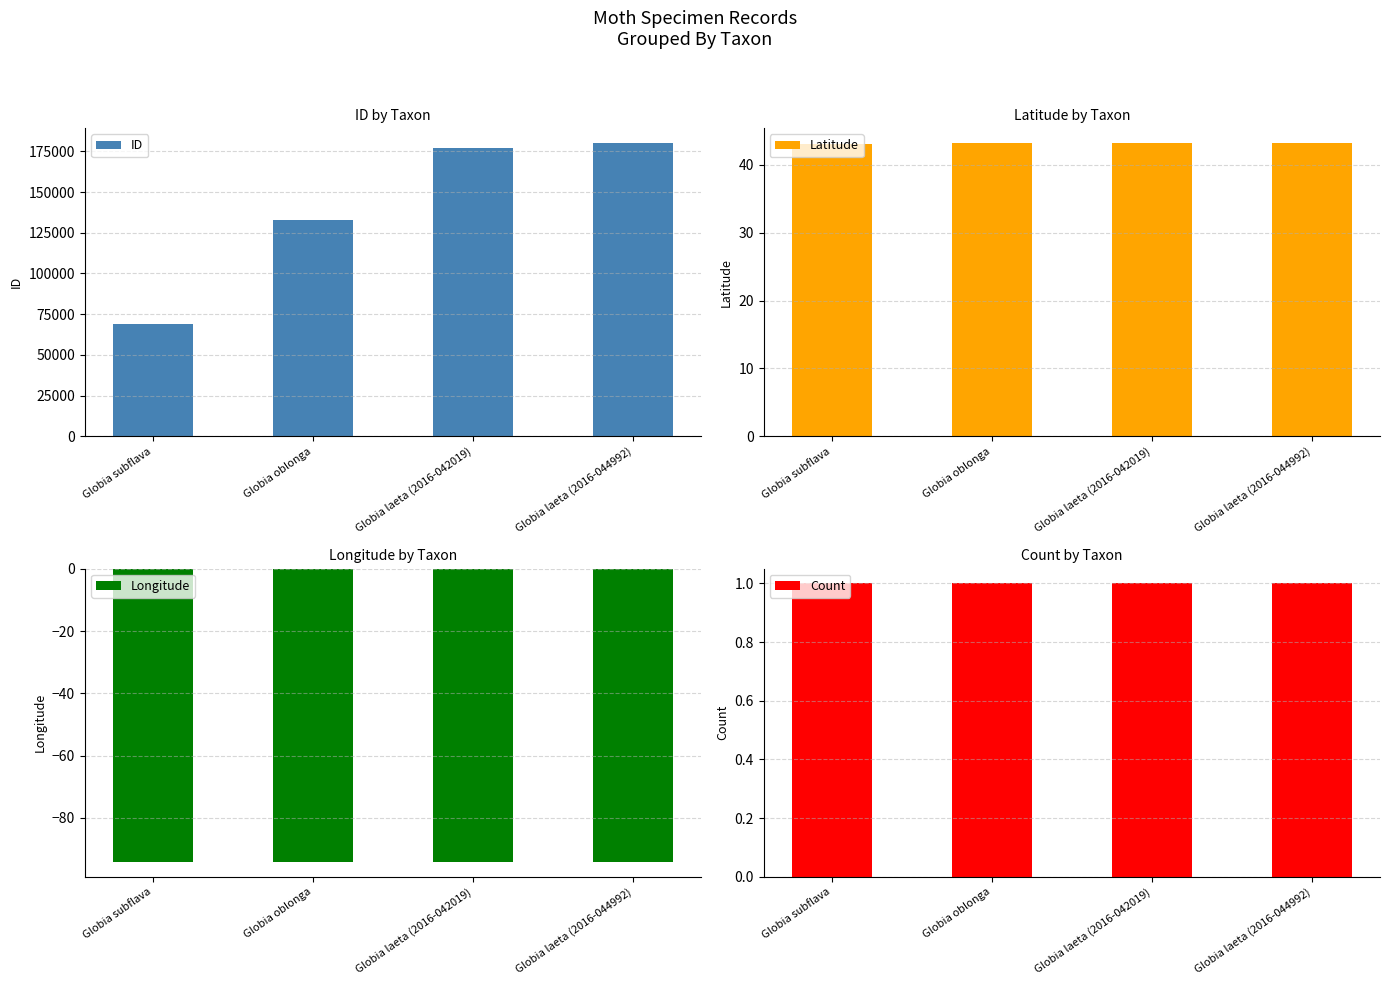

At which category is the sum across all series the highest?

Globia laeta (2016-044992)